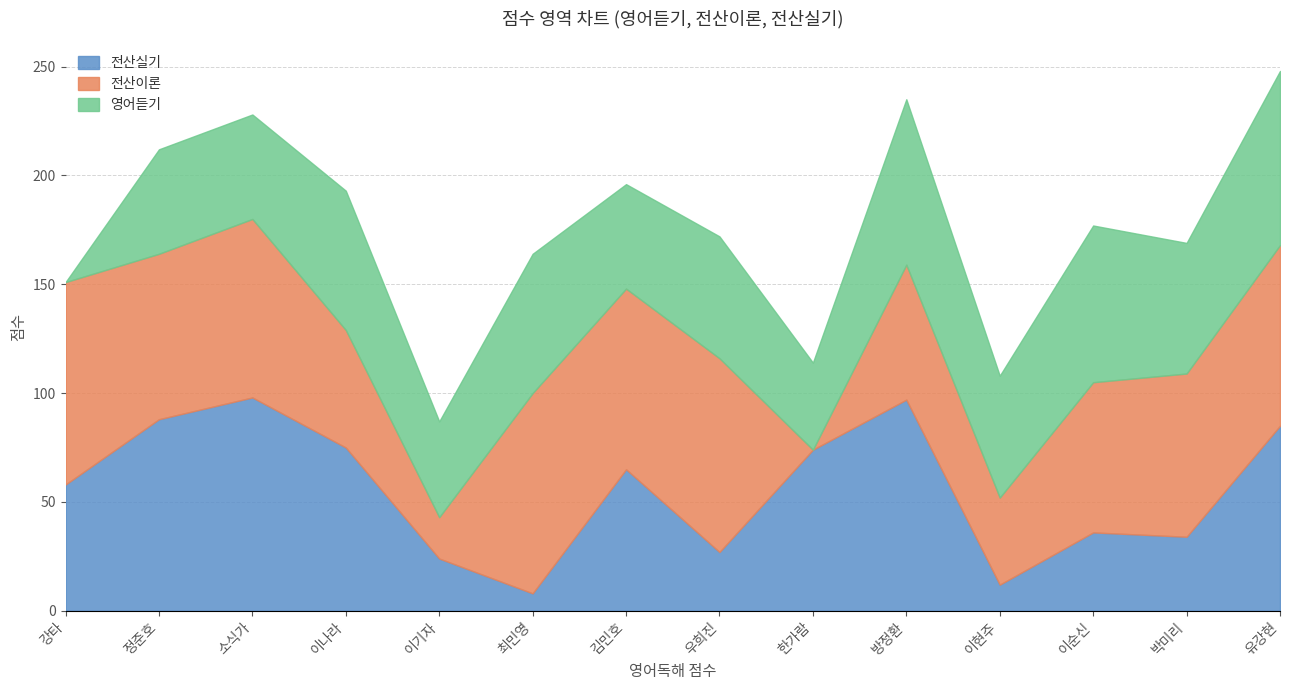

Reading left to right, transcribe all the data shown in this chart.

전산실기: 최민영=8	이순신=36	김민호=65	한가람=74	이현주=12	박미리=34	유강현=85	우희진=27	강타=58	정준호=88	이나라=75	소식가=98	방정환=97	이기자=24
전산이론: 최민영=92	이순신=69	김민호=83	한가람=0	이현주=40	박미리=75	유강현=83	우희진=89	강타=93	정준호=76	이나라=54	소식가=82	방정환=62	이기자=19
영어듣기: 최민영=64	이순신=72	김민호=48	한가람=40	이현주=56	박미리=60	유강현=80	우희진=56	강타=0	정준호=48	이나라=64	소식가=48	방정환=76	이기자=44